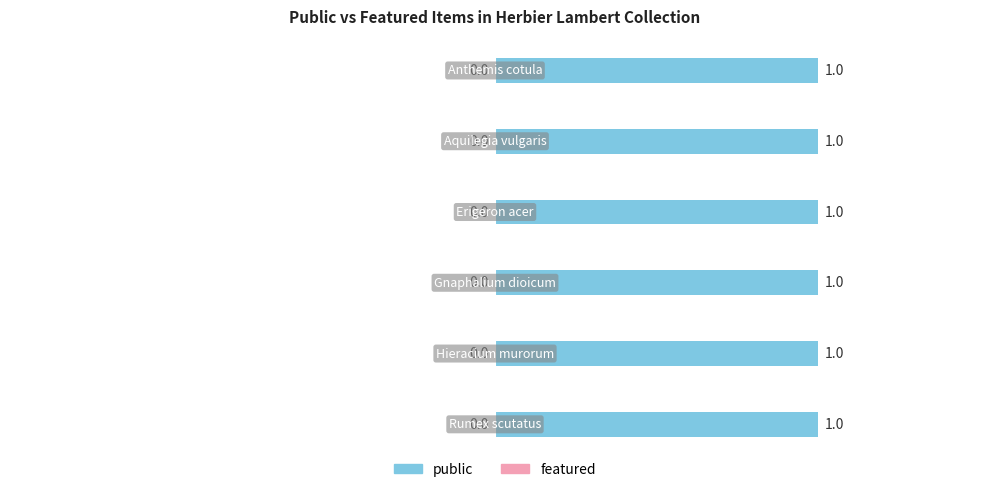

How many categories are shown in the chart?

6